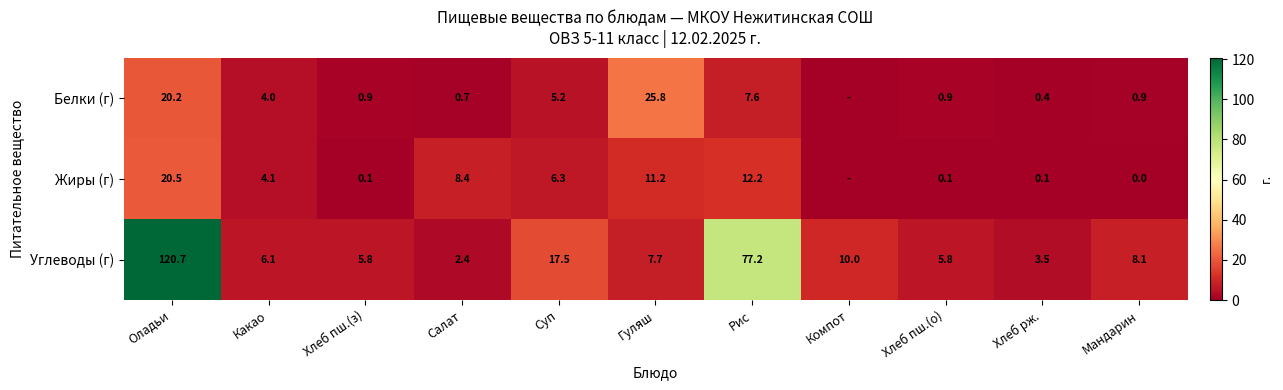

What is the difference between the Жиры (г) values at Оладьи and Рис?

8.3